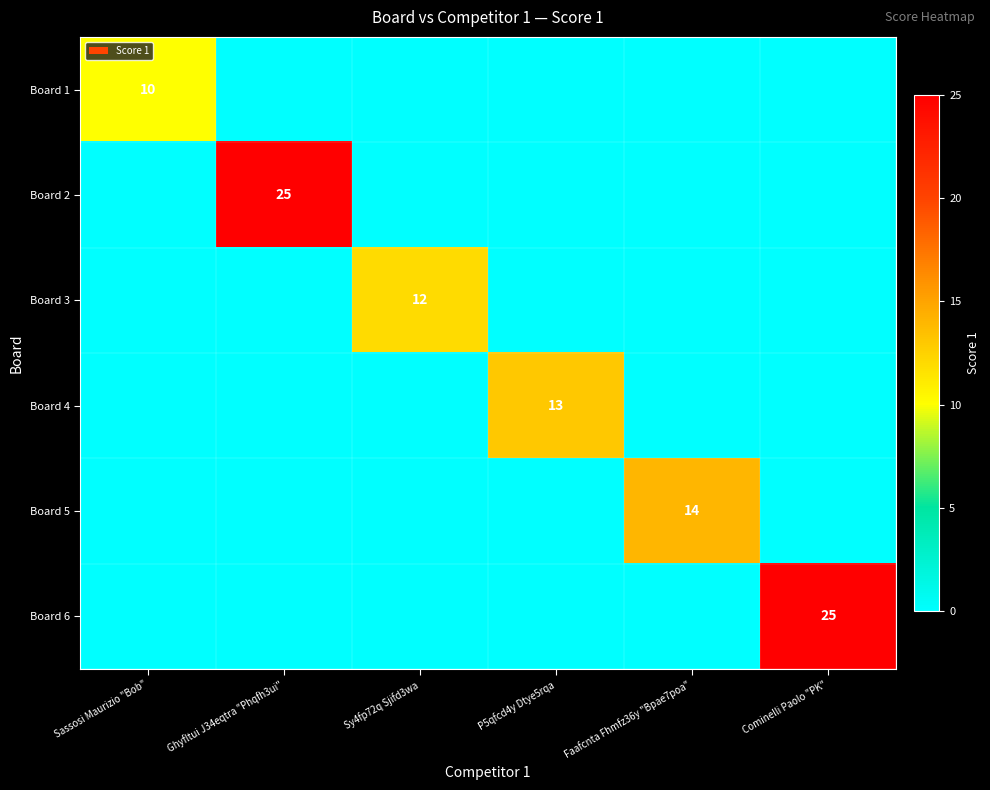

At how many categories does at least one series exceed 0?

6